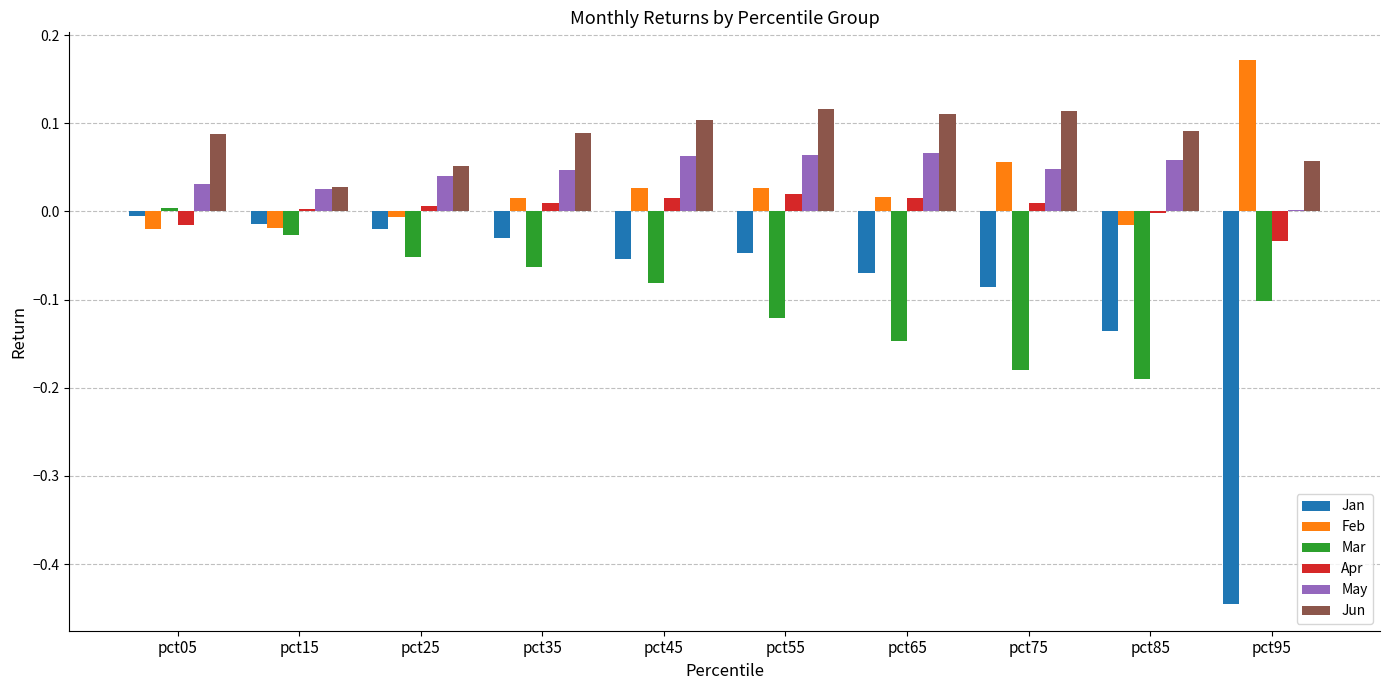

What are all the series names shown in the legend?

Jan, Feb, Mar, Apr, May, Jun